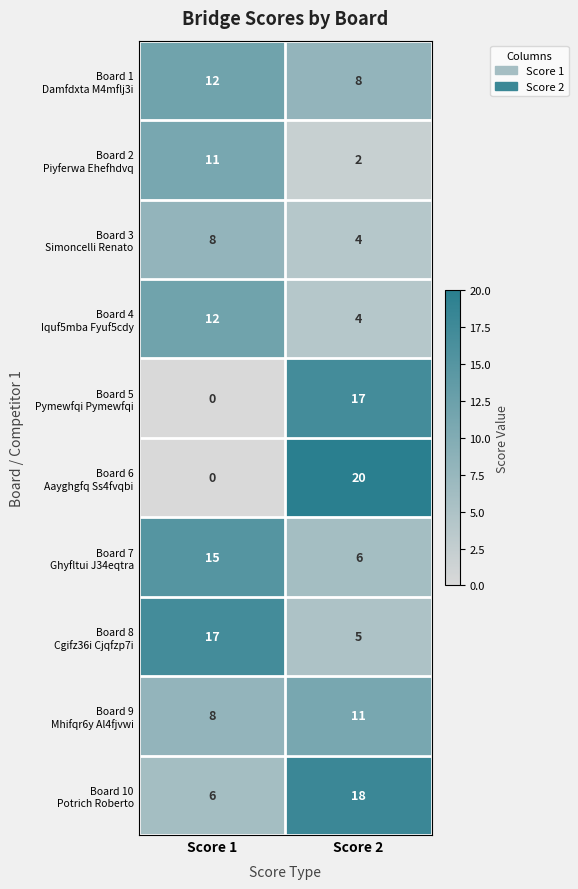

Which category has the lowest value across all series?

Score 1